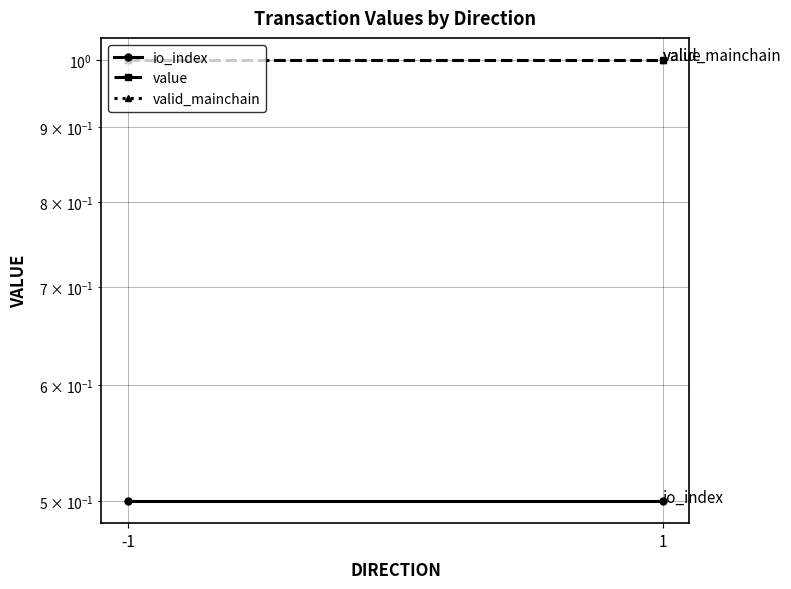

Rank the series at -1 from lowest to highest value.

io_index, valid_mainchain, value